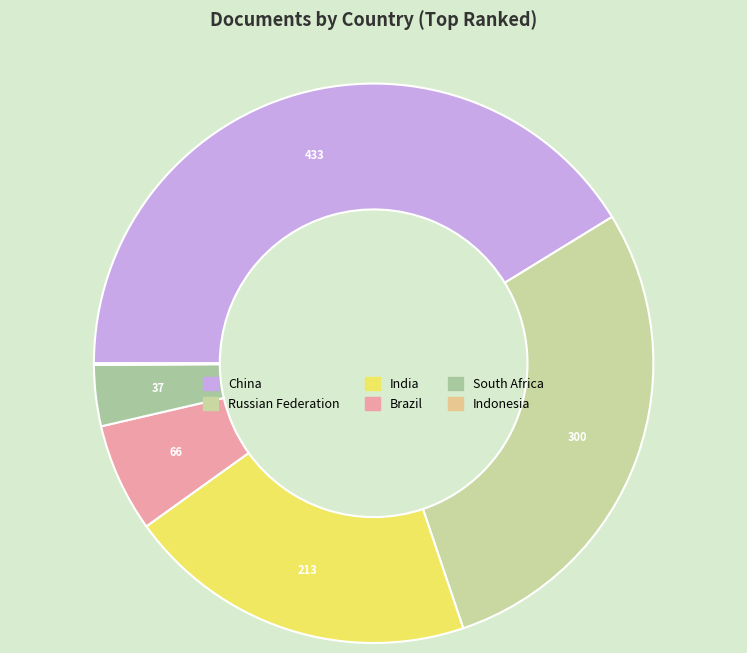

Combined, what portion of the pie is China and Brazil?

47.5%